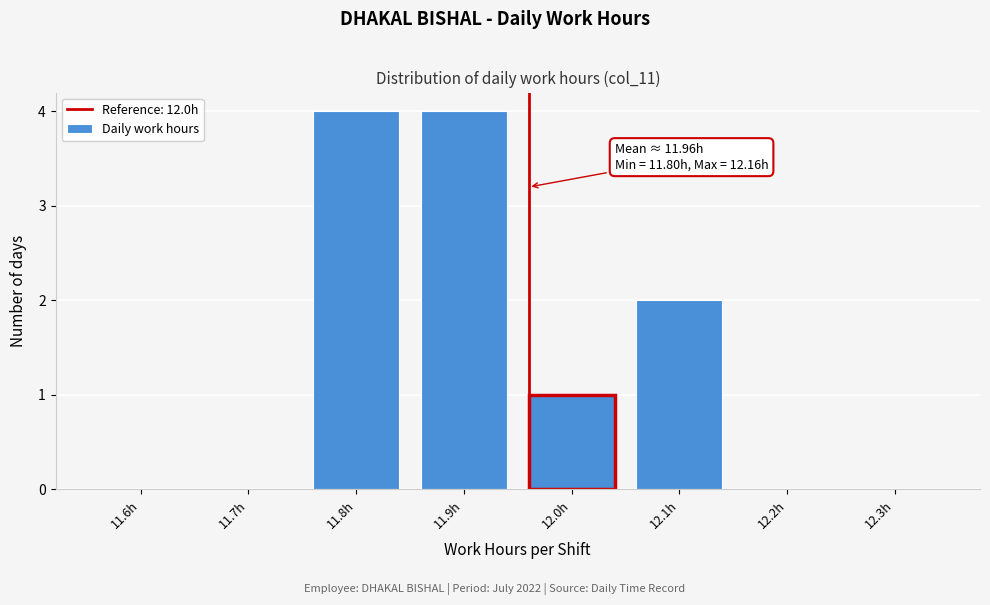

Reading left to right, list all the values displayed in this chart.

11.6h=0	11.7h=0	11.8h=4	11.9h=4	12.0h=1	12.1h=2	12.2h=0	12.3h=0